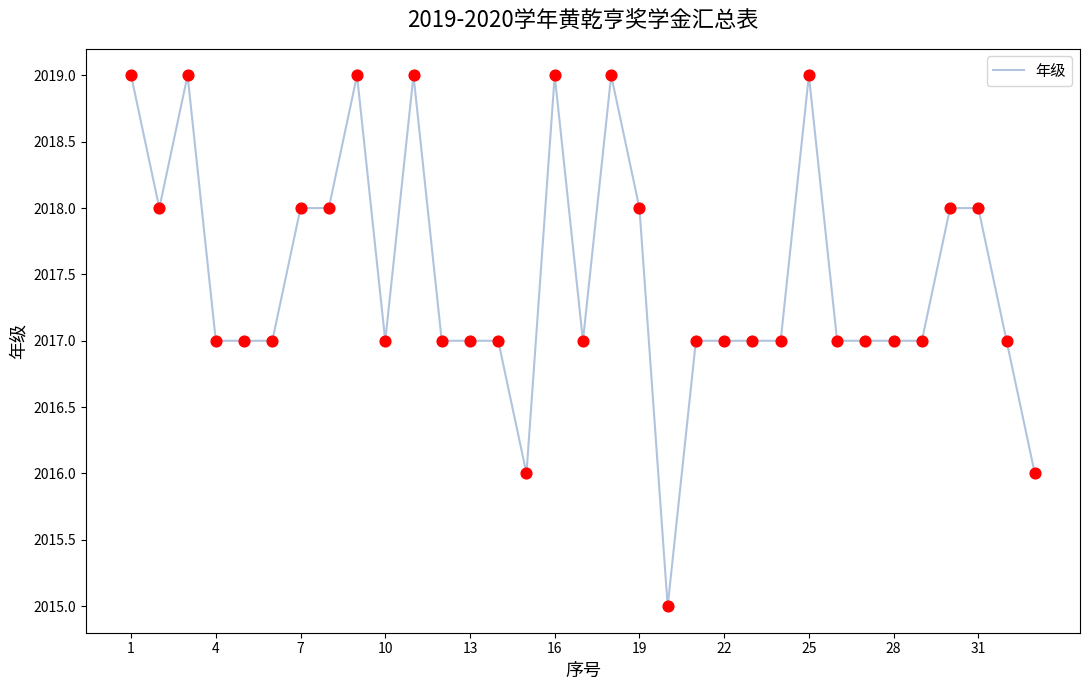

What is the greatest value displayed?

2019